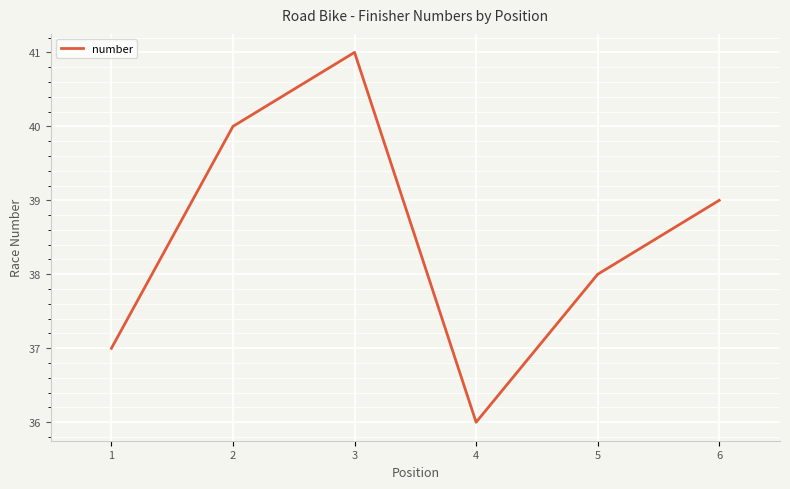

What is the sum of the values at 1 and 4?

73